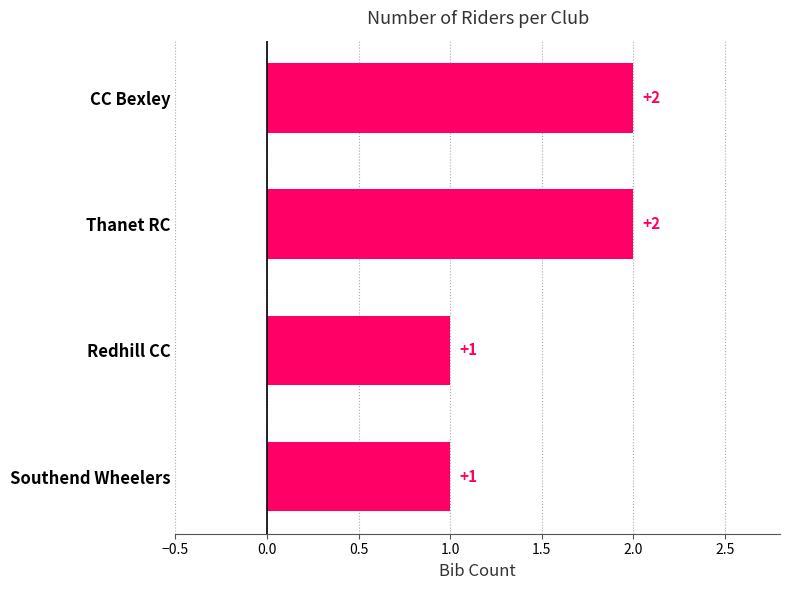

Count the values in the range 1 to 2.

4